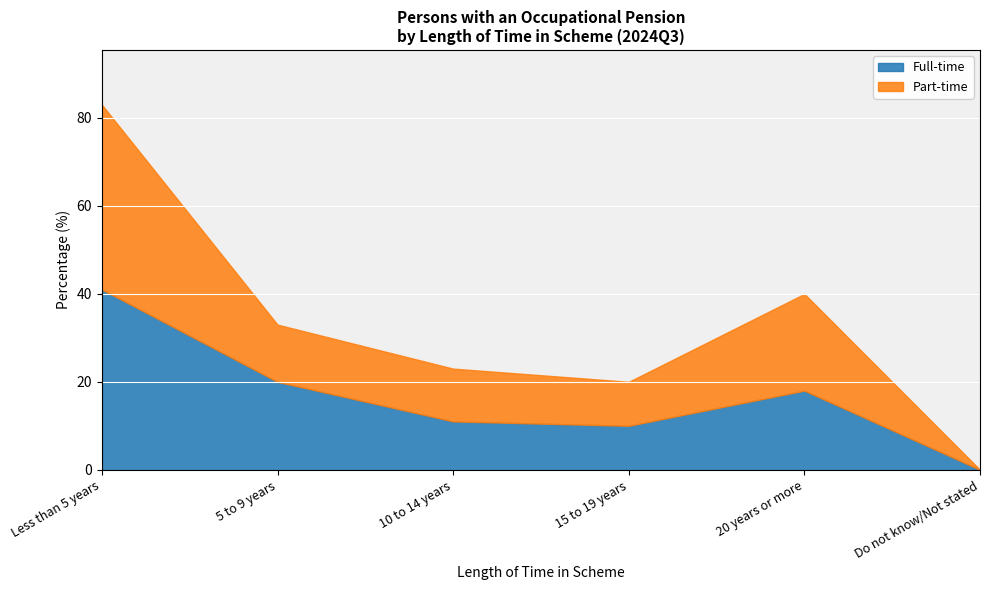

What is the difference between the second highest and minimum values in the Part-time series?

22